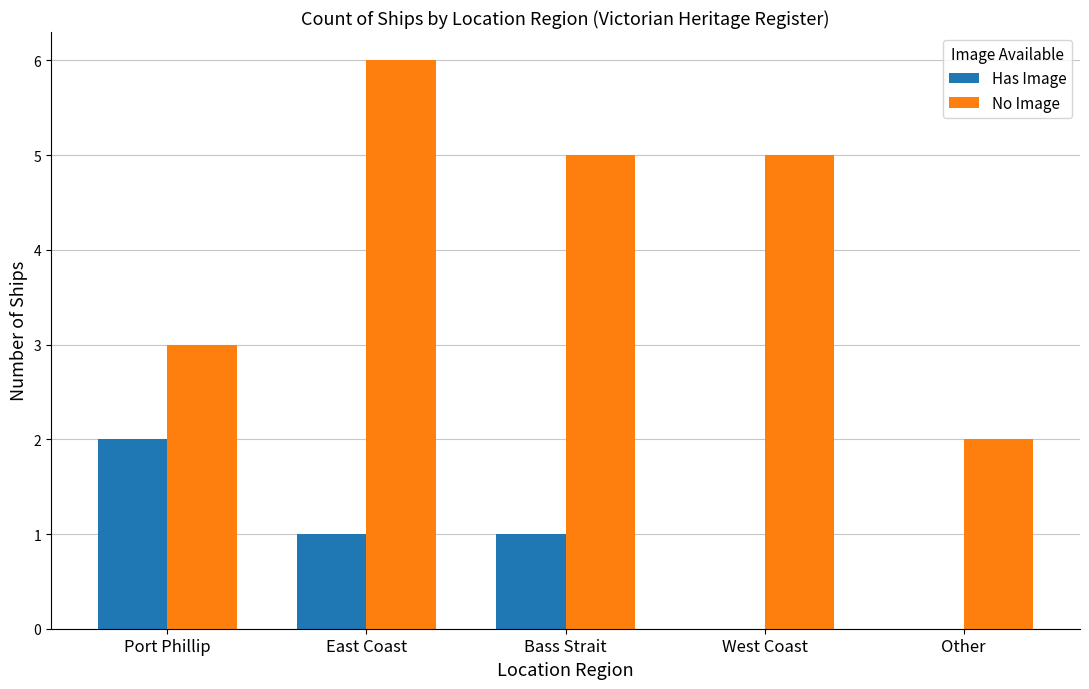

What is the sum of all Has Image values?

4